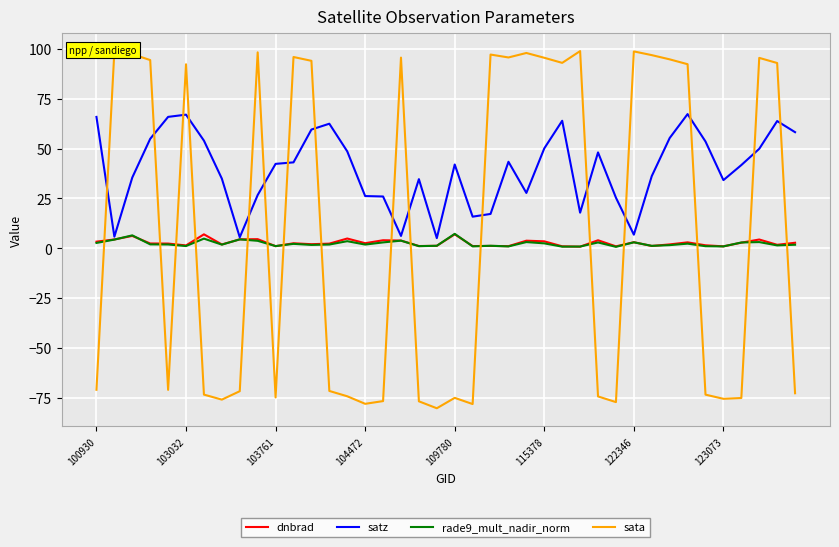

True or false: rade9_mult_nadir_norm has more than 0 interior local peaks.

True